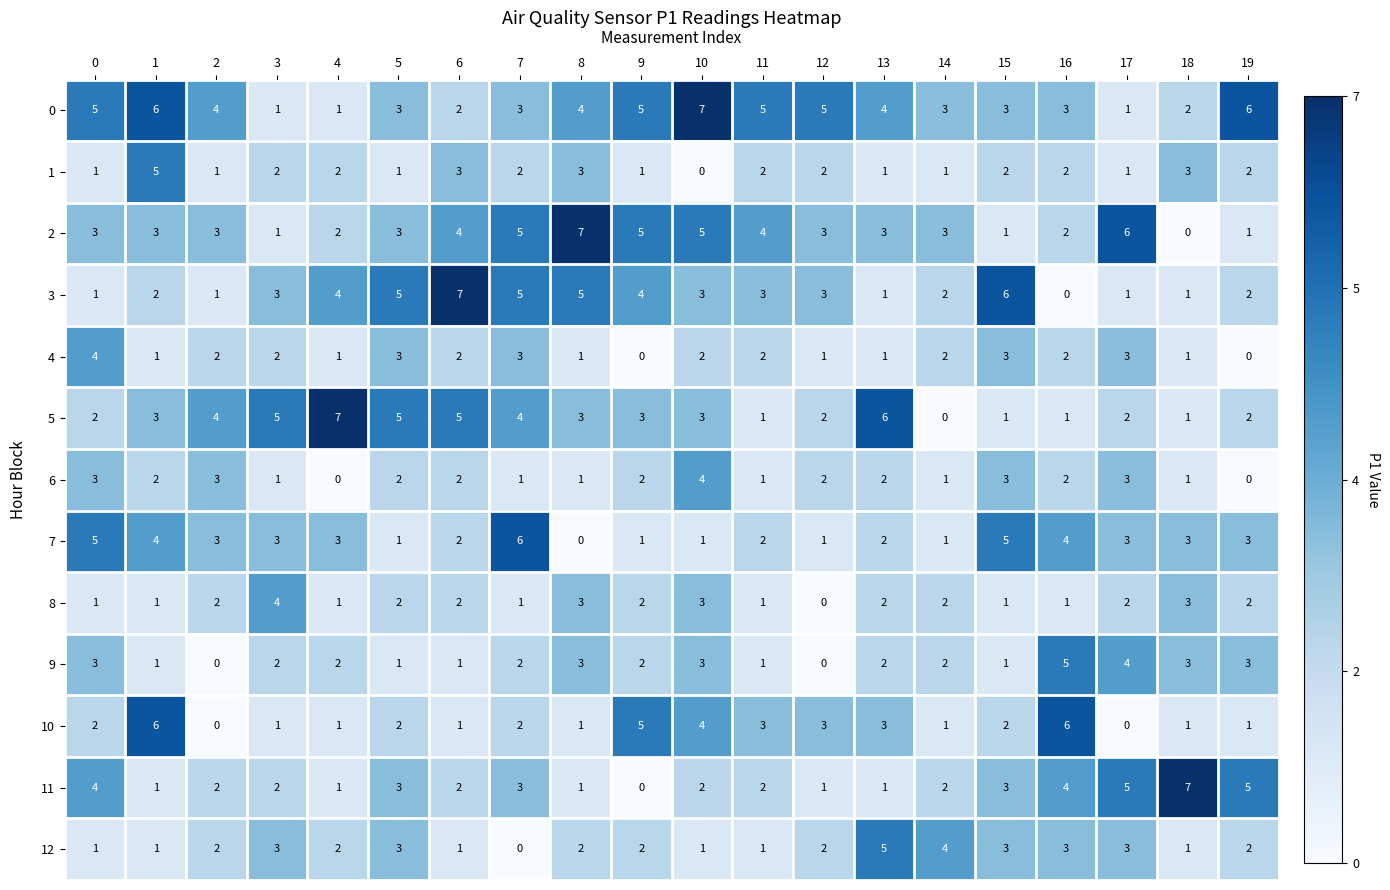

What is the difference between the maximum and minimum values in the 8 series?

4